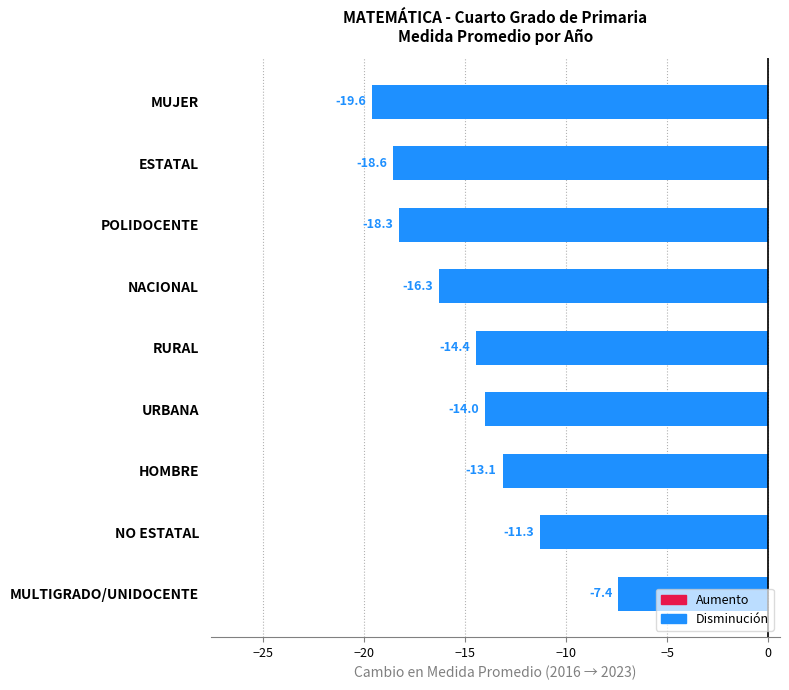

Are the bars grouped side by side (vs. stacked)?

No